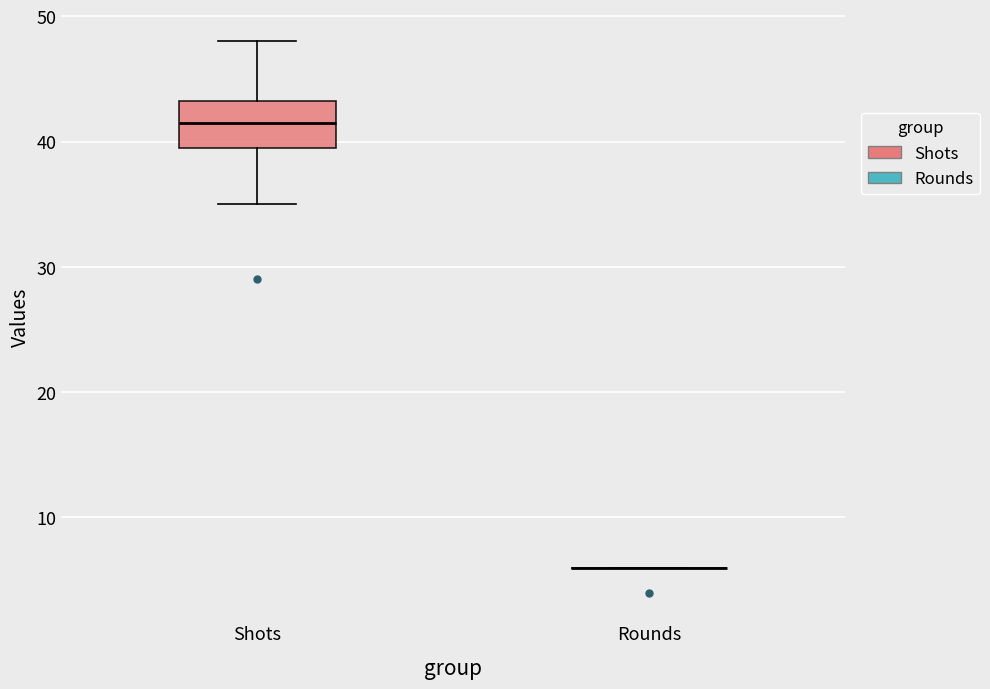

Reading left to right, transcribe this box plot: for each box, give where its median line is, the range the box spans, and where its two whiskers end, as read against the y-axis. The values are not printed on the chart, so give them approximately, as read against the axis.

Shots: median 42, box 40 to 43, whiskers 35 to 48
Rounds: box collapsed to a line at 6, whiskers 6 to 6